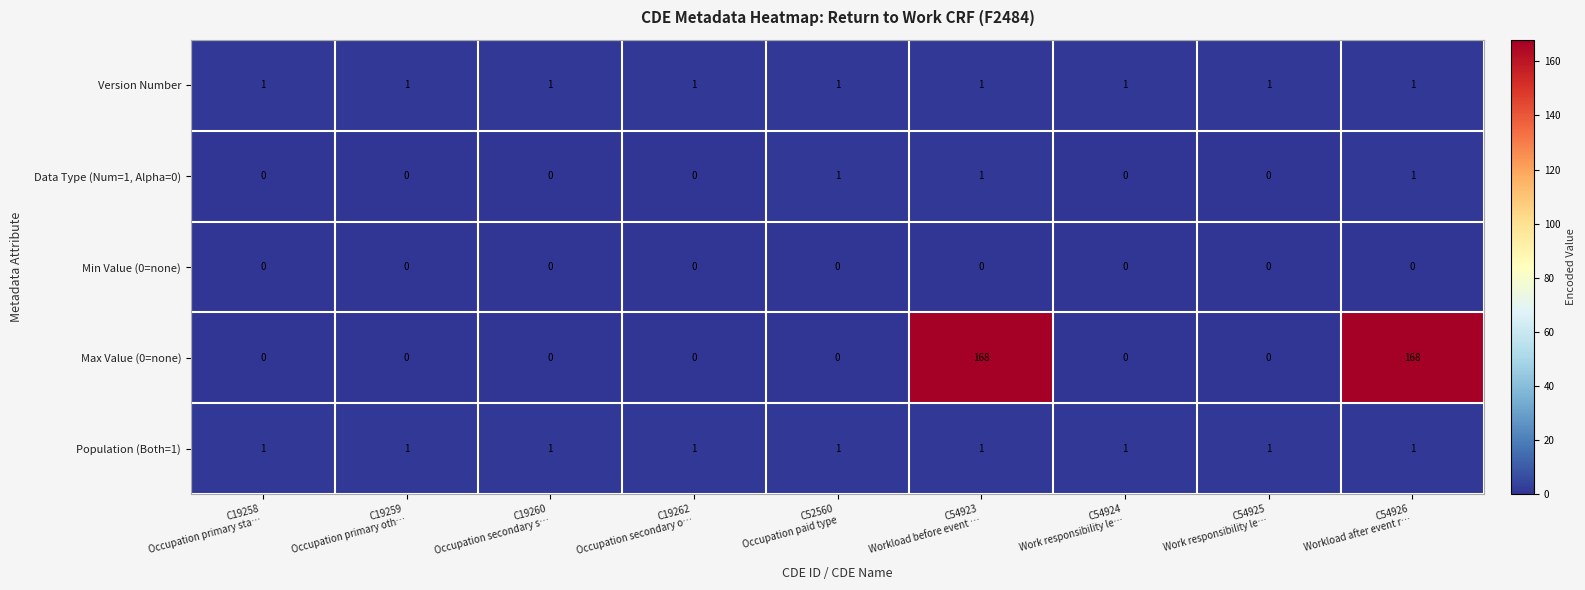

Which series has the largest total across all categories?

Max Value (0=none)